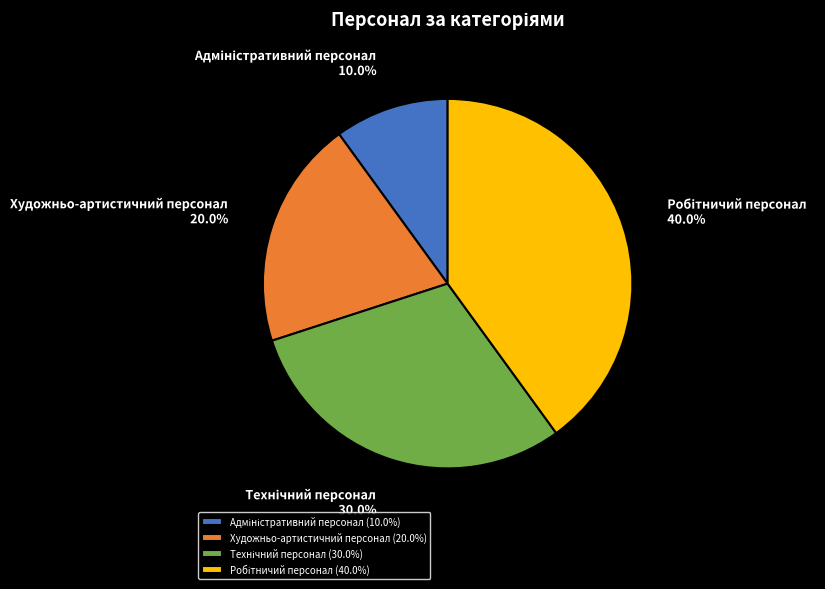

Does Художньо-артистичний персонал represent more than half of the total?

No